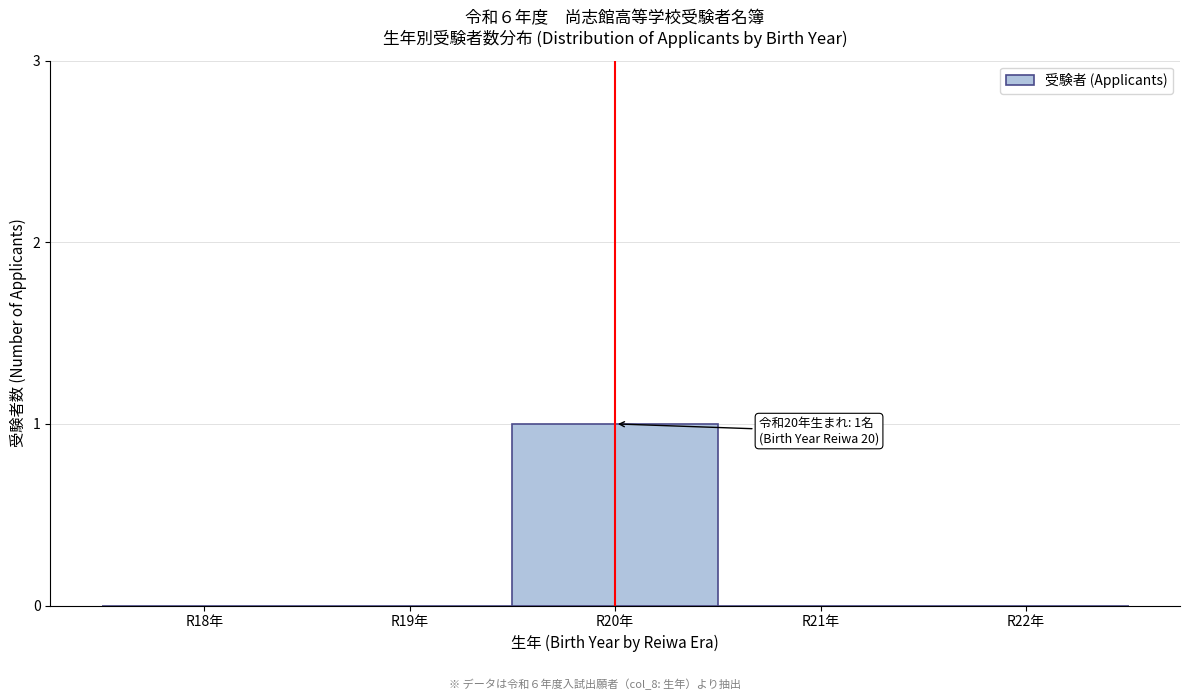

Reading left to right, list all the values displayed in this chart.

R18年=0	R19年=0	R20年=1	R21年=0	R22年=0